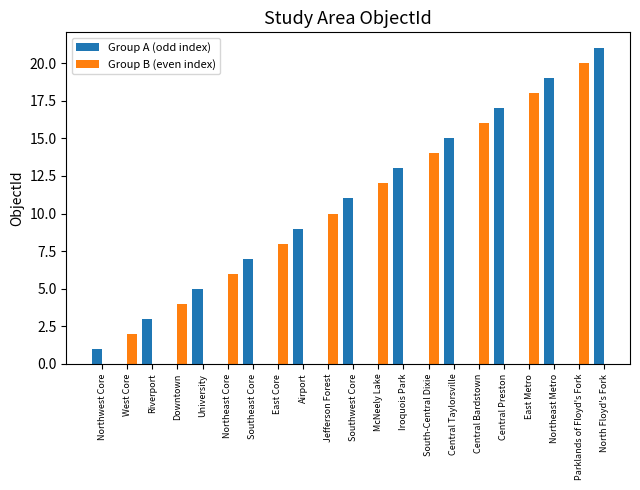

The value at East Metro is 18. True or false?

True